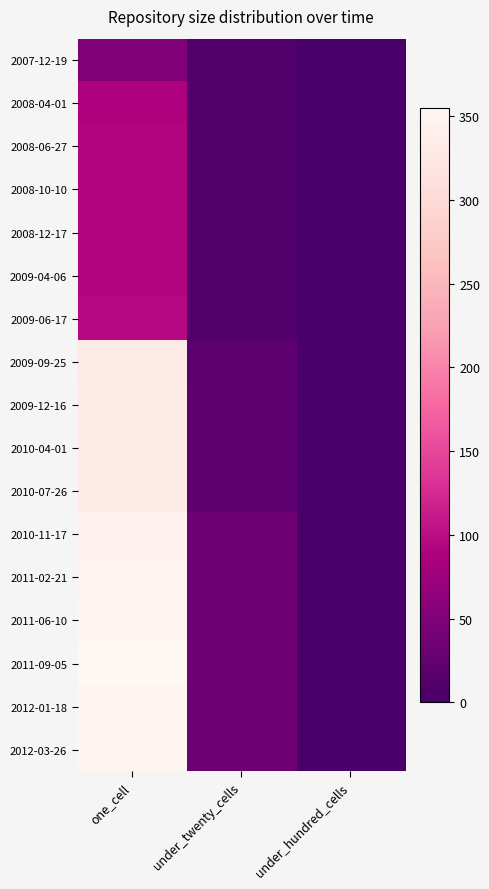

At which category is the sum across all series the highest?

one_cell